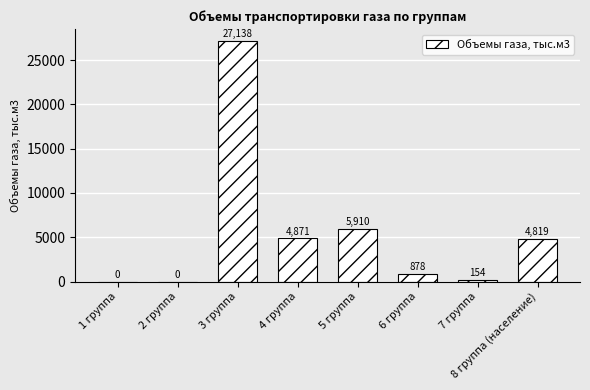

Where does the data first go above 4819?

3 группа